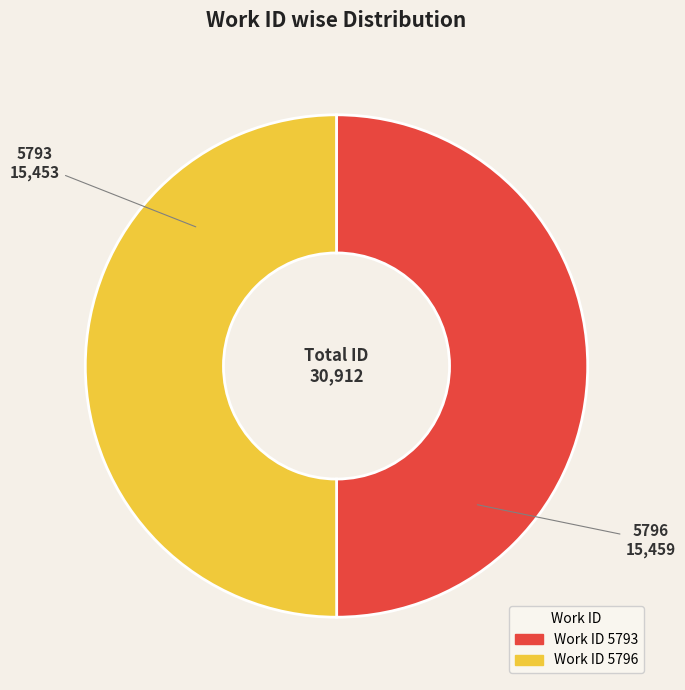

Which category has the smallest portion of the pie?

5793